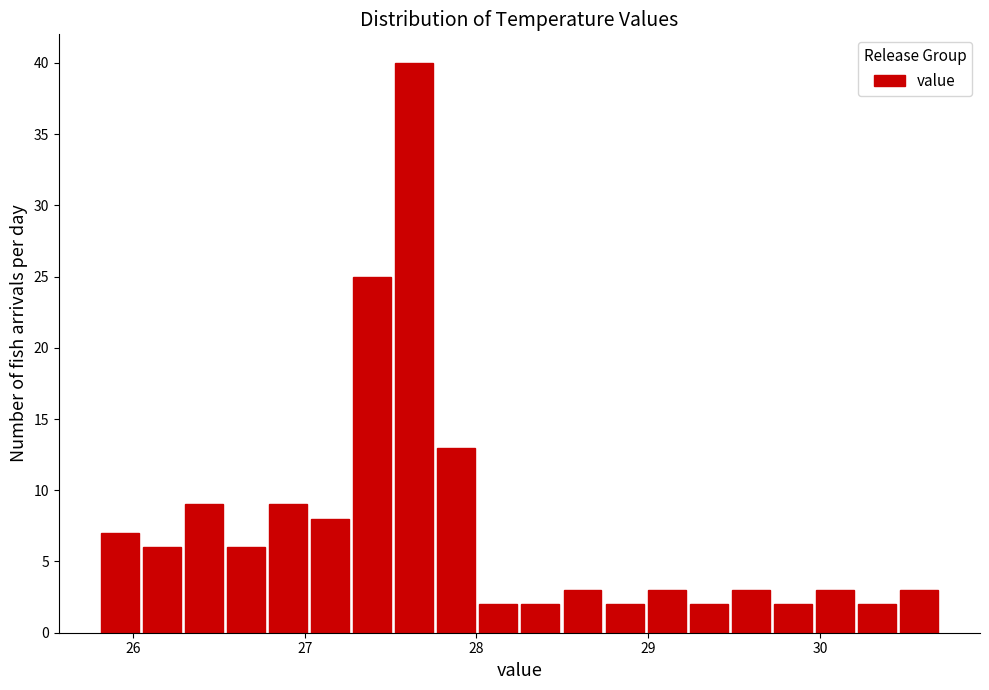

Around what value on the x-axis is the tallest bar? Give the approximate position of its centre, as read against the axis.

27.6